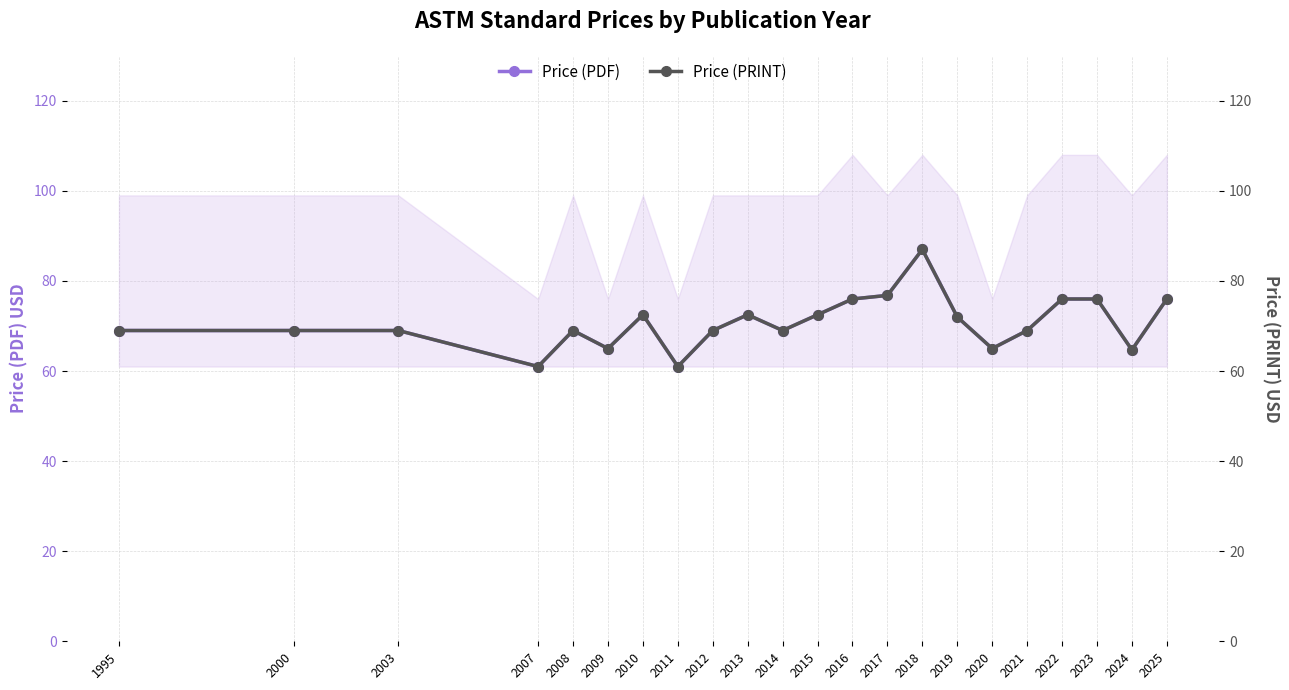

True or false: Price (PRINT) has more than 2 interior local peaks.

True